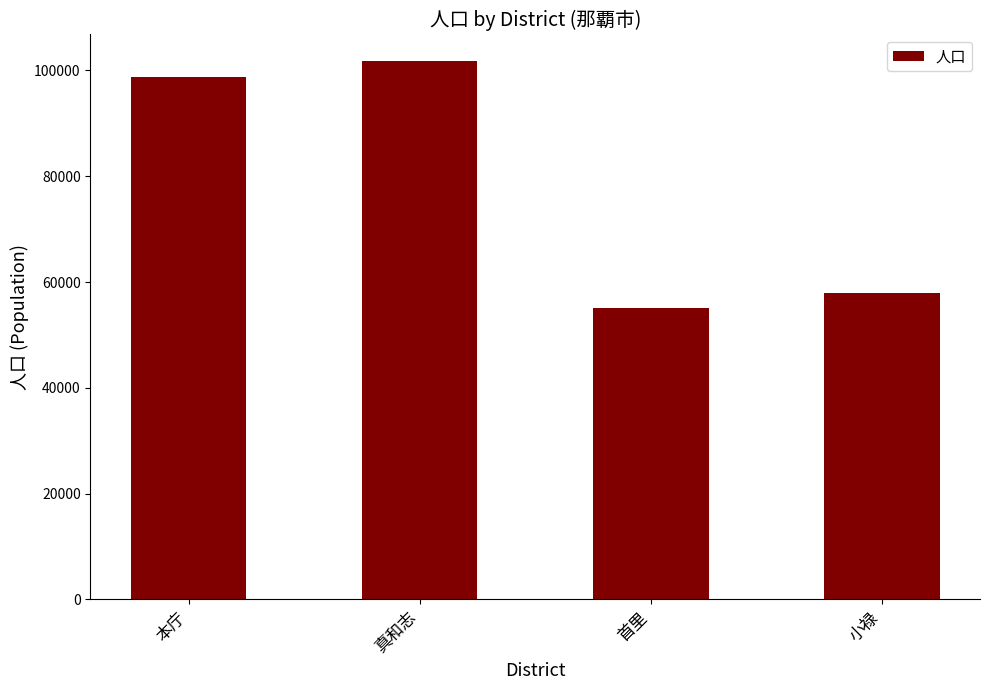

What is the label of the 4th bar from the left?

小禄